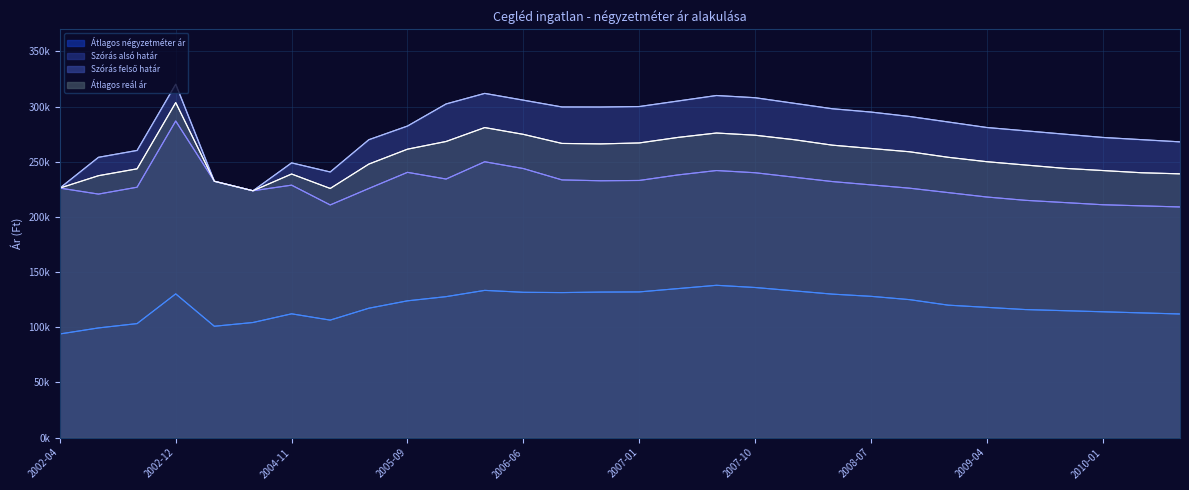

Which series has the largest total across all categories?

Szórás felső határ